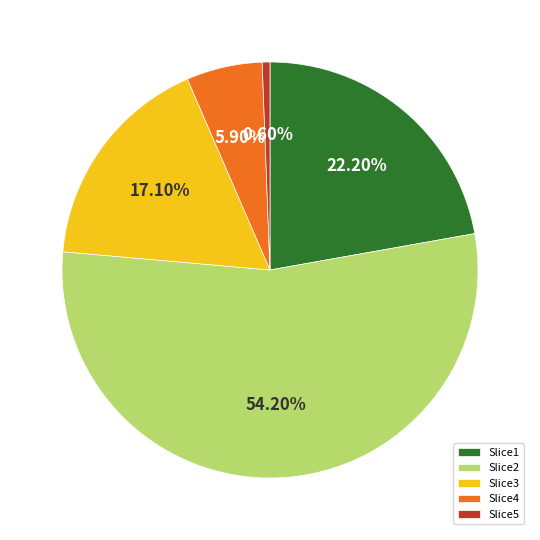

Rank the categories by value from lowest to highest.

Slice5, Slice4, Slice3, Slice1, Slice2